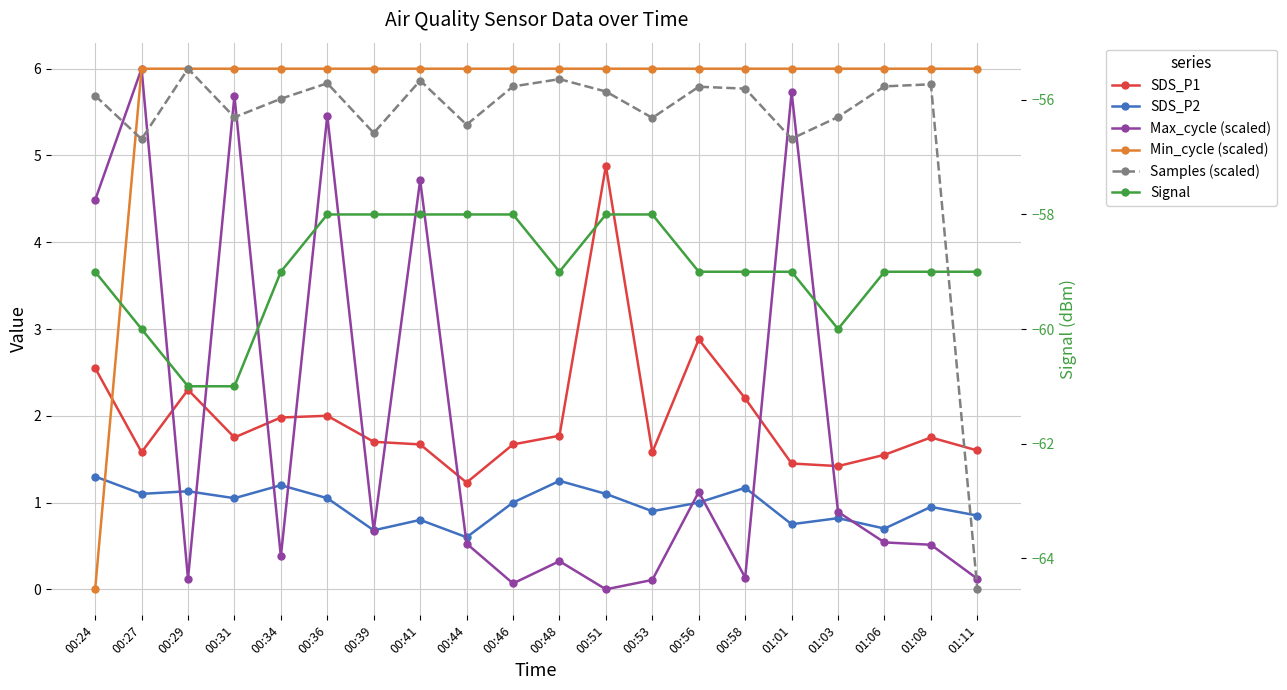

True or false: Samples (scaled) has more than 0 points higher than both neighbors.

True